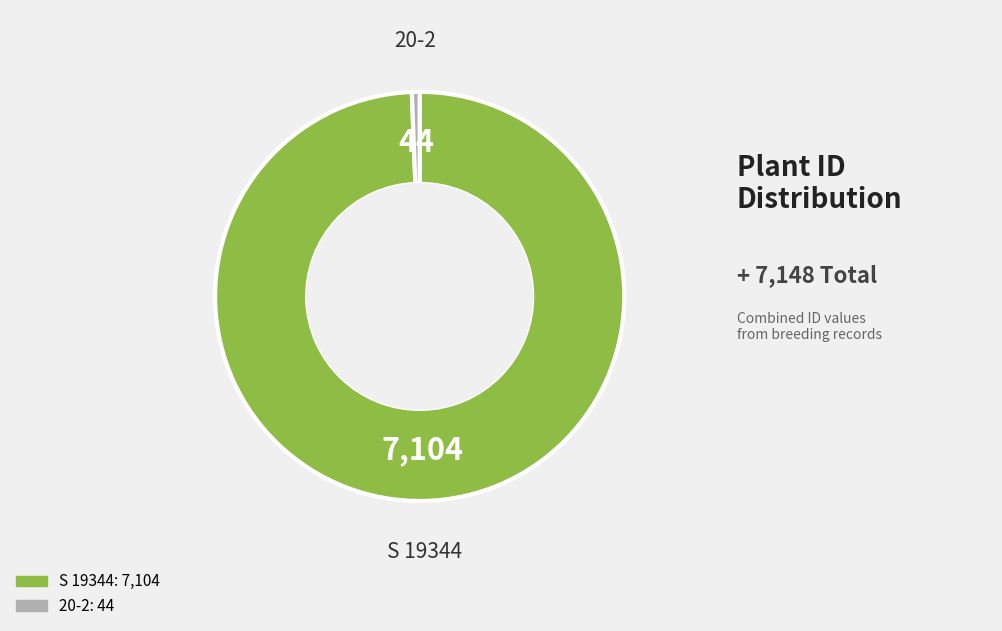

How many segments does this pie chart have?

2